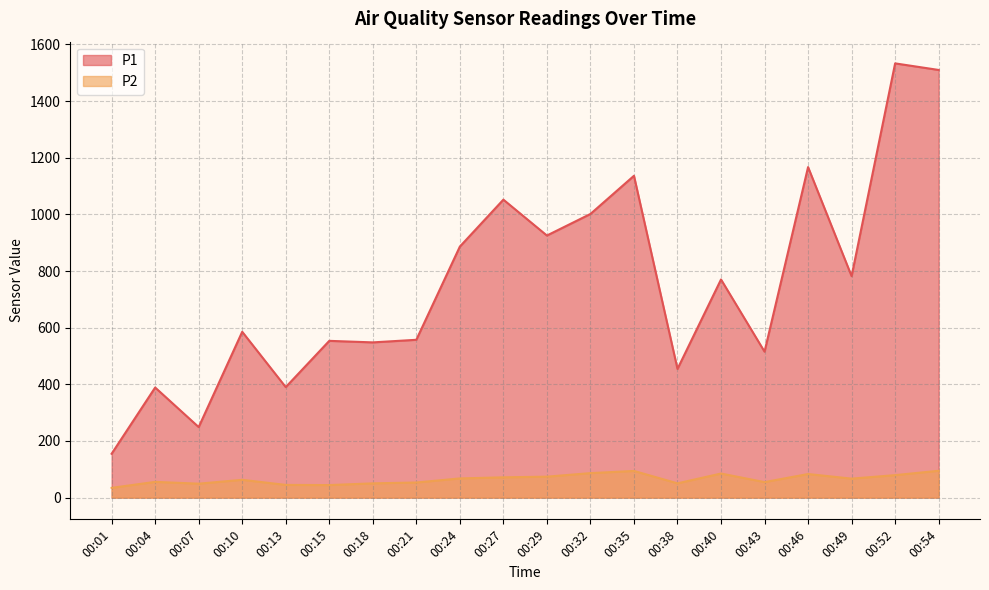

Is the value of P1 at 00:27 greater than the value of P2 at 00:29?

Yes